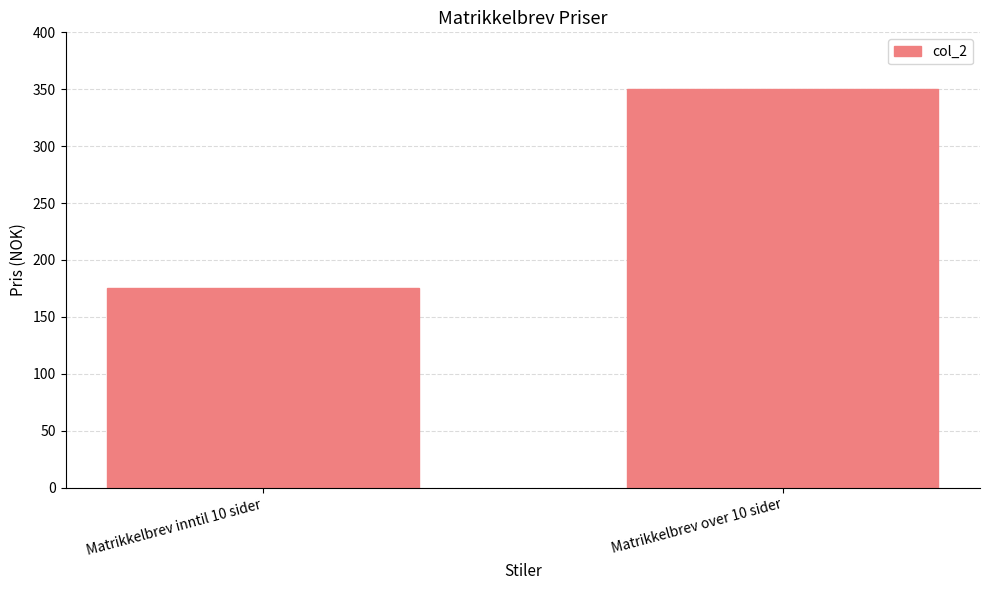

Between Matrikkelbrev over 10 sider and Matrikkelbrev inntil 10 sider, which is larger?

Matrikkelbrev over 10 sider